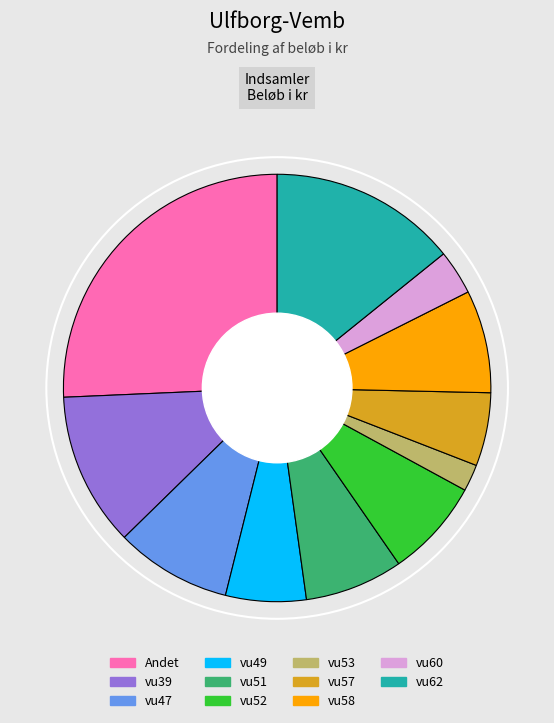

Is vu62 the majority of the pie?

No